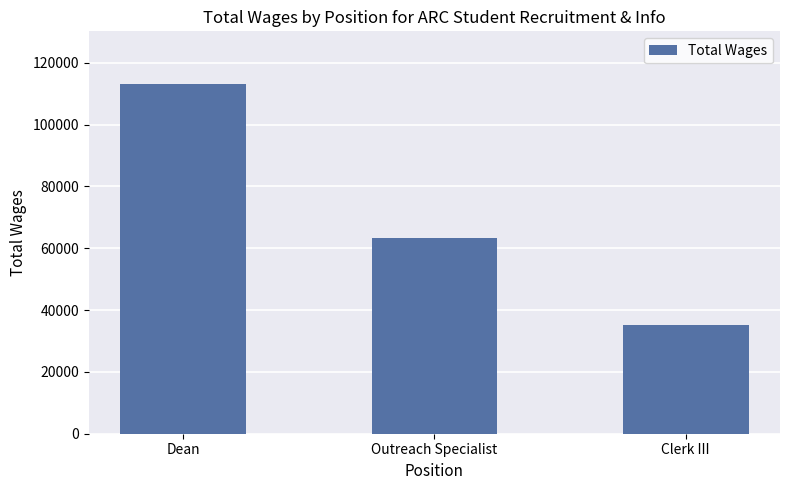

What is the label of the 3rd bar from the right?

Dean